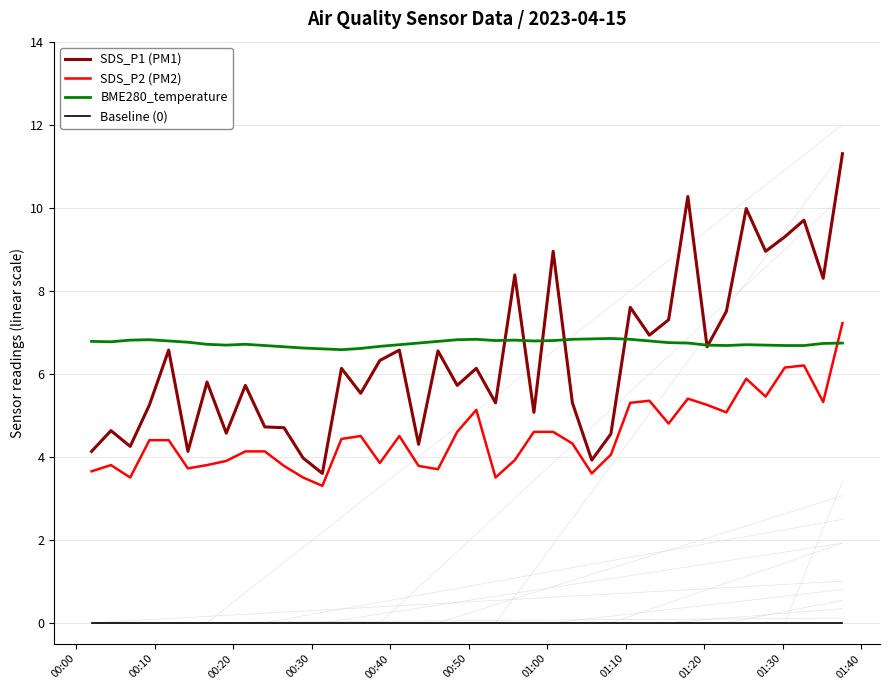

List the series in order of their peak value, lowest first.

Baseline (0), BME280_temperature, SDS_P2 (PM2), SDS_P1 (PM1)